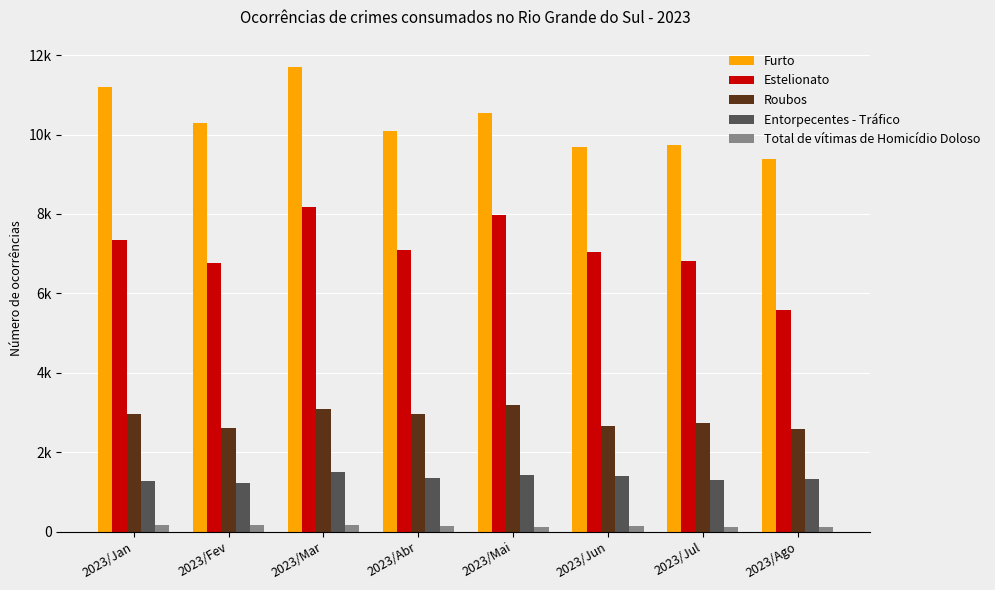

The Entorpecentes - Tráfico series shows 1399 at 2023/Jun. True or false?

True